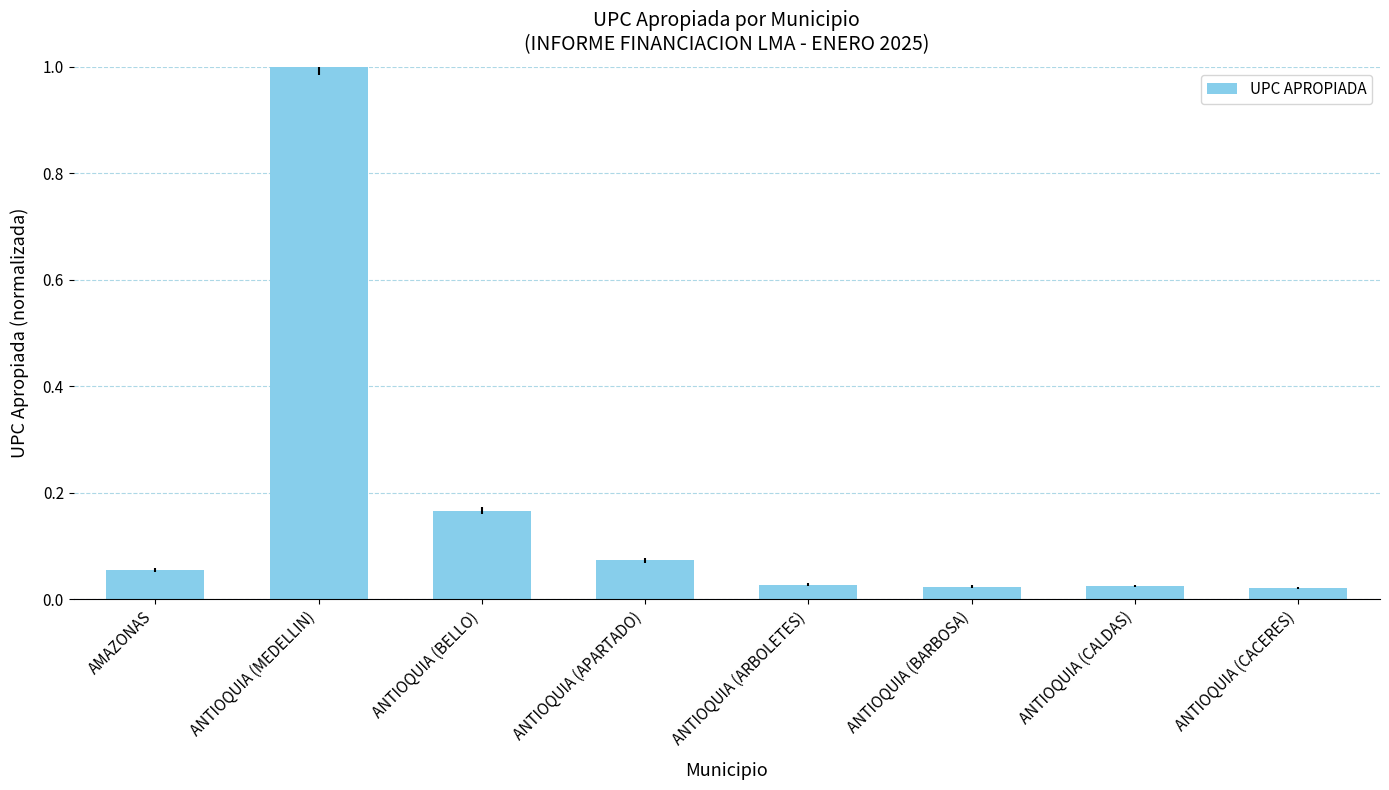

The value at ANTIOQUIA (MEDELLIN) is 0.7. True or false?

False